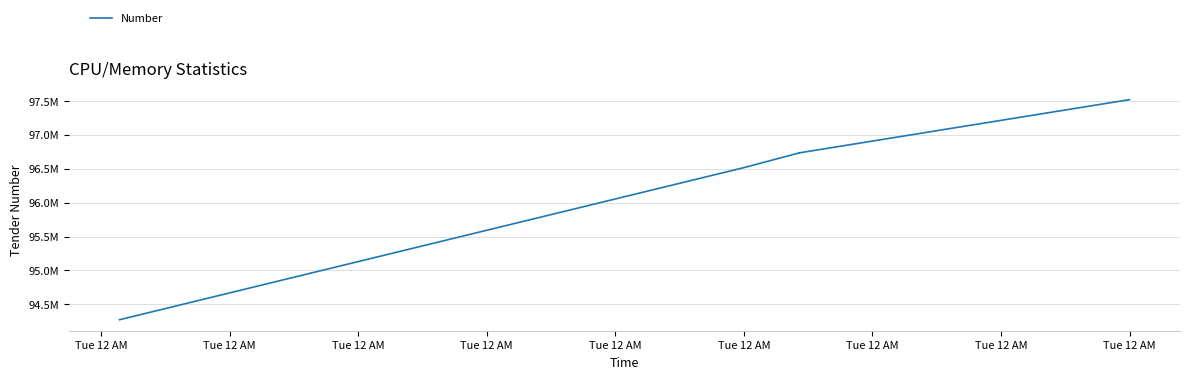

What is the sum of all values?

481777850